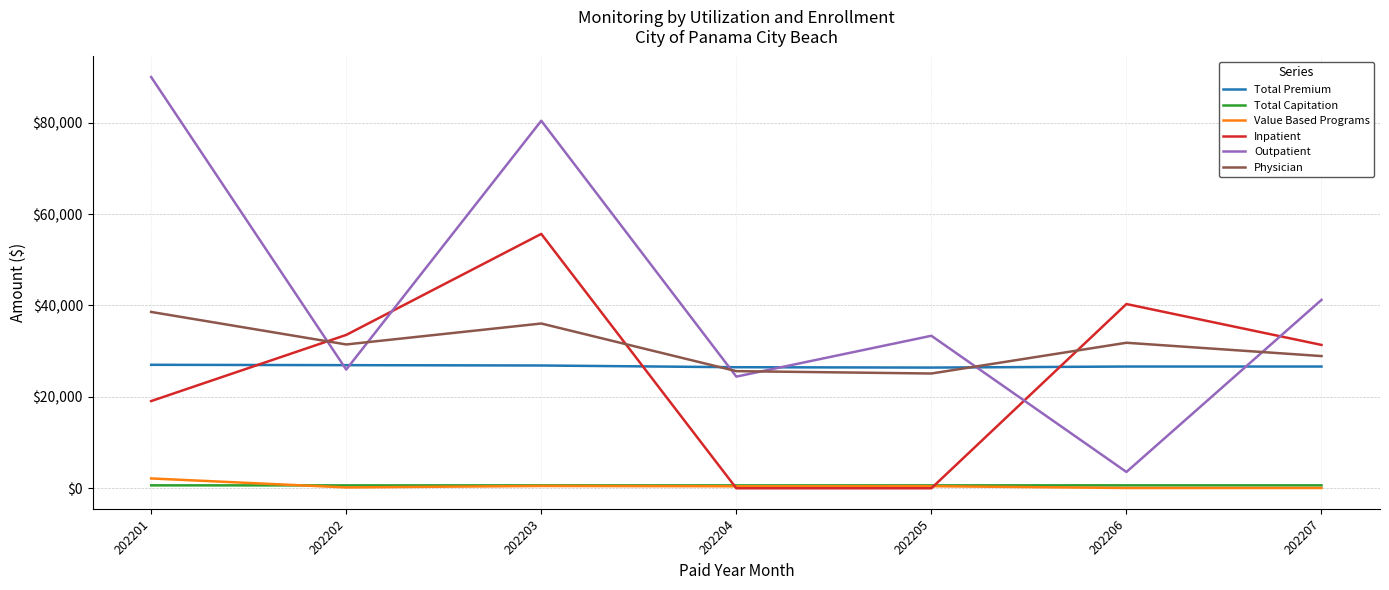

Where does the Value Based Programs series first go above 436?

202201